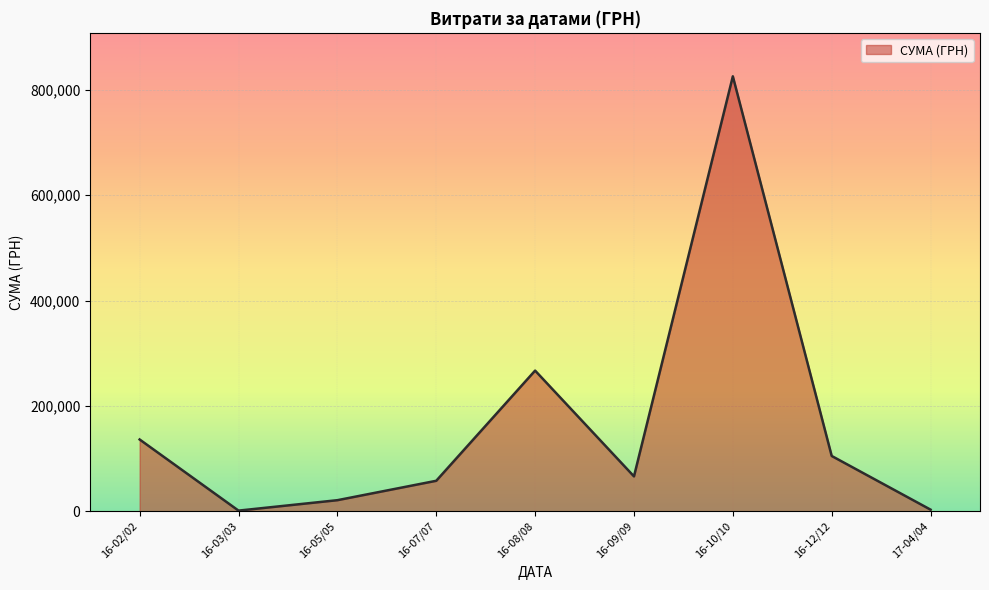

The value at 16-07/07 is 57776.3. True or false?

True